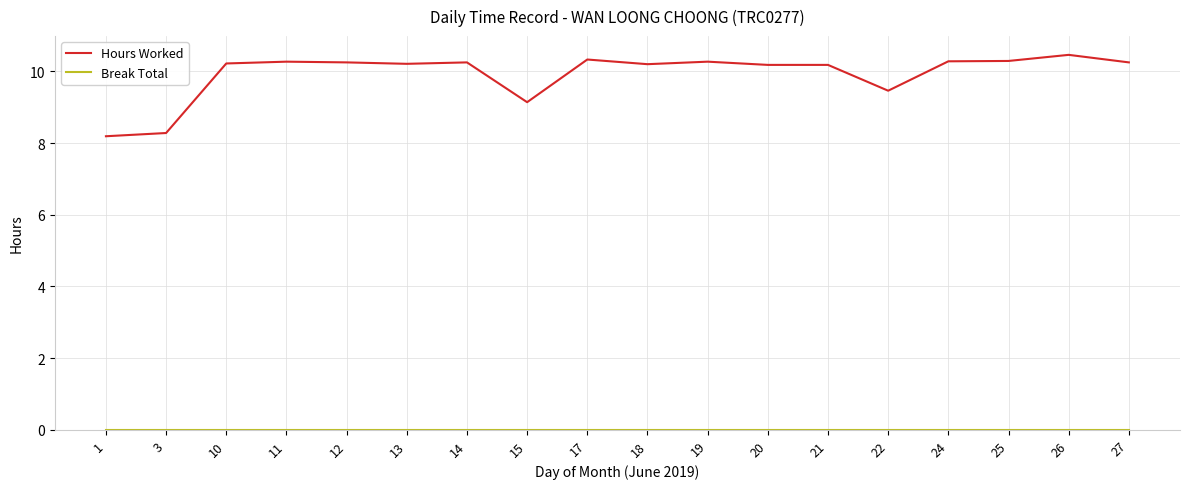

Read the Hours Worked value at 24.

10.3